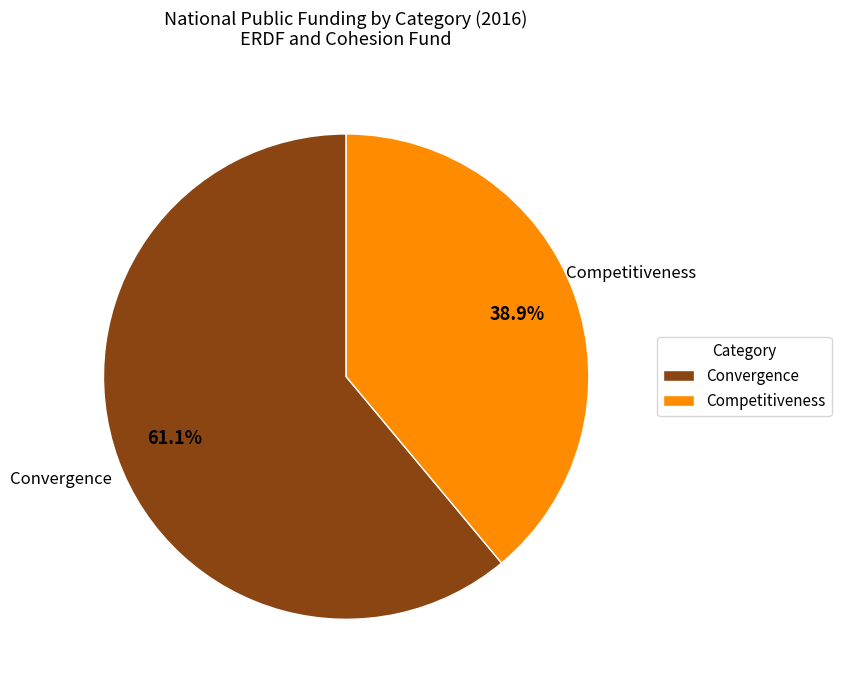

What is the majority slice?

Convergence